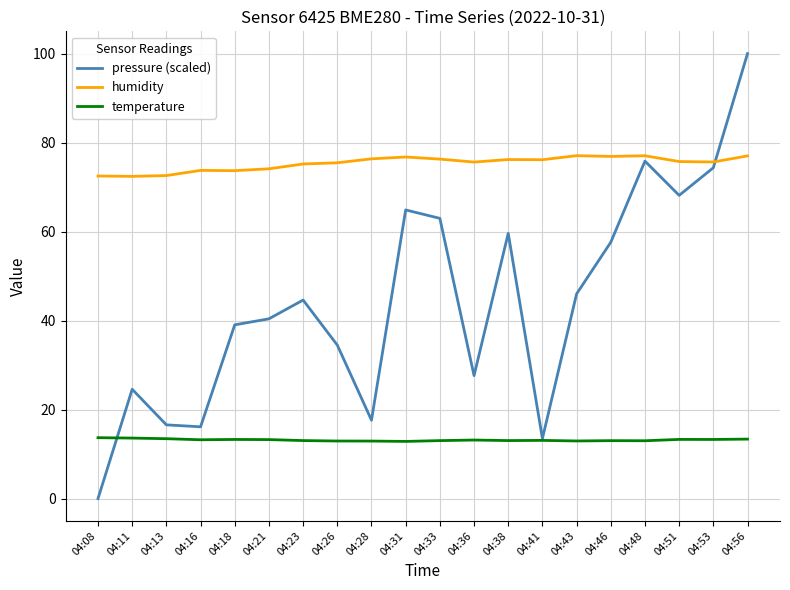

The value of pressure (scaled) at 04:36 is 18.0. True or false?

False